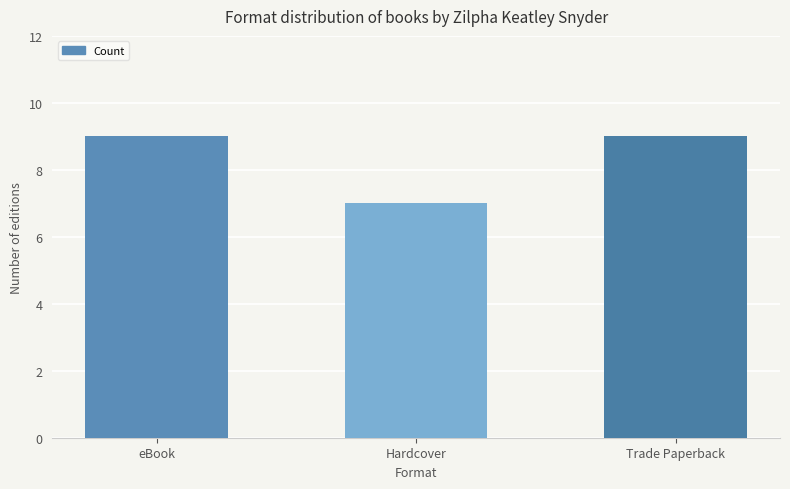

At which category does the chart reach its minimum across all series?

Hardcover